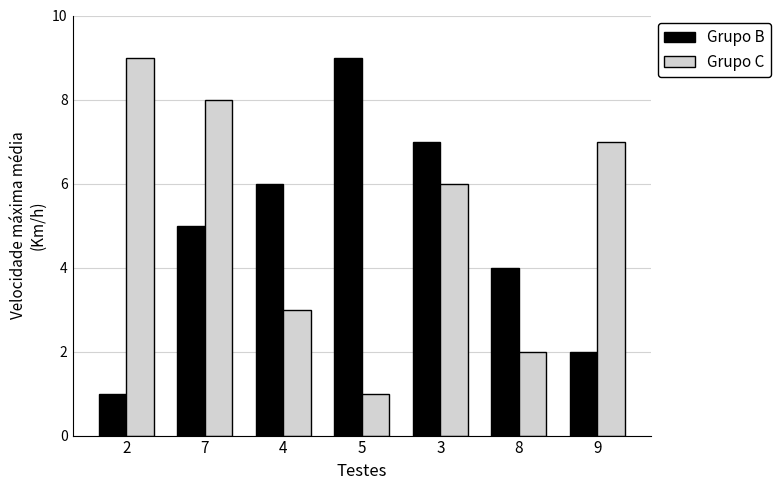

What is the difference between the Grupo C values at 4 and 2?

6